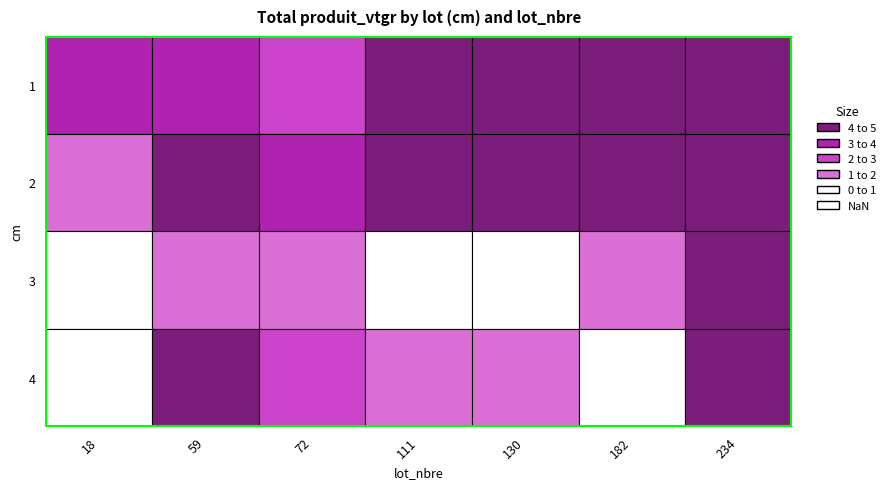

The 2 series shows 2.5 at 18. True or false?

False